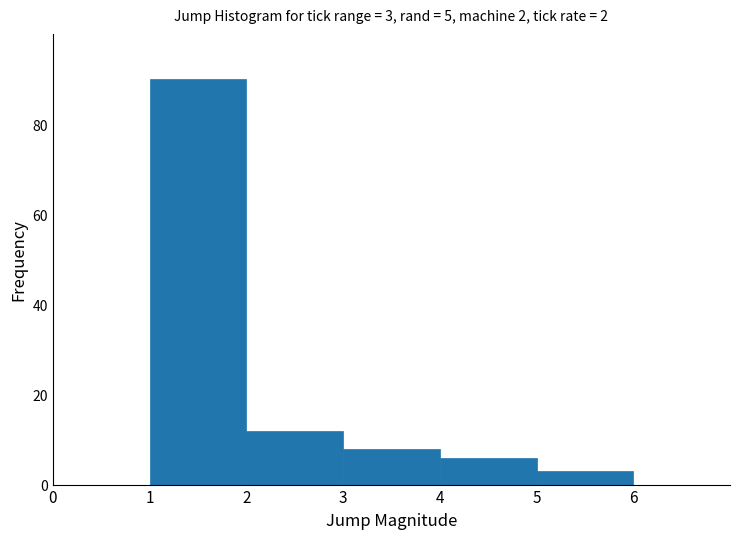

Over which range of the x-axis is the bar tallest?

1 to 2